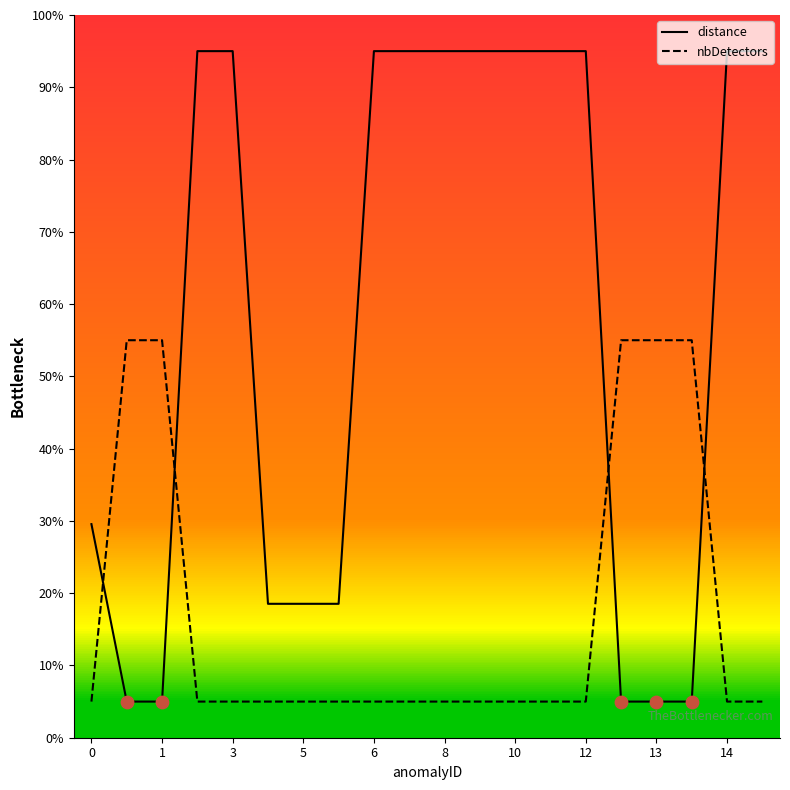

Which series reaches the maximum Y coordinate?

distance